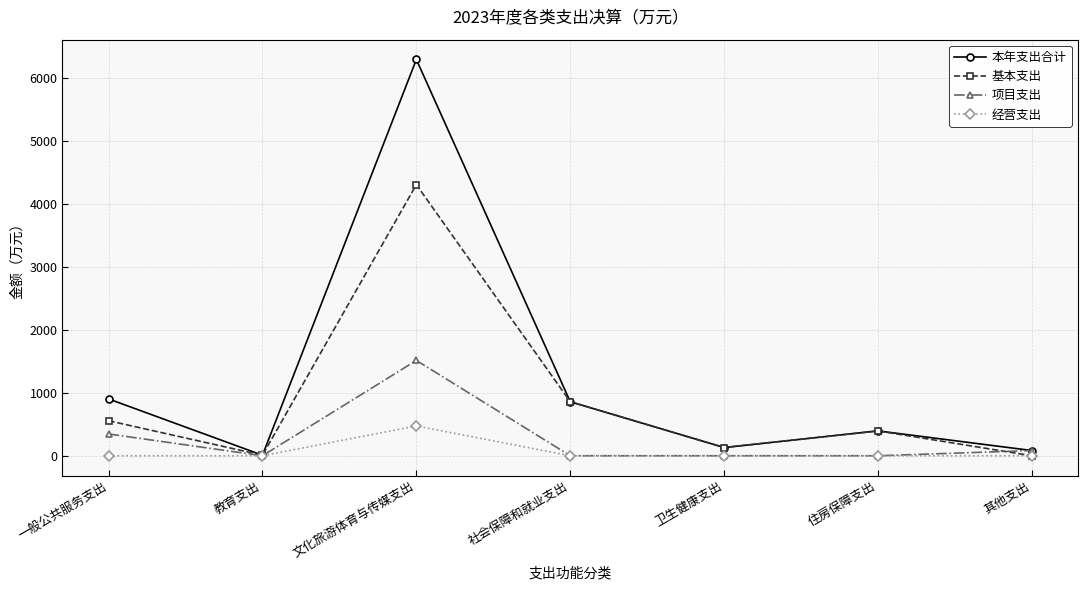

True or false: 项目支出 has more than 0 interior local peaks.

True